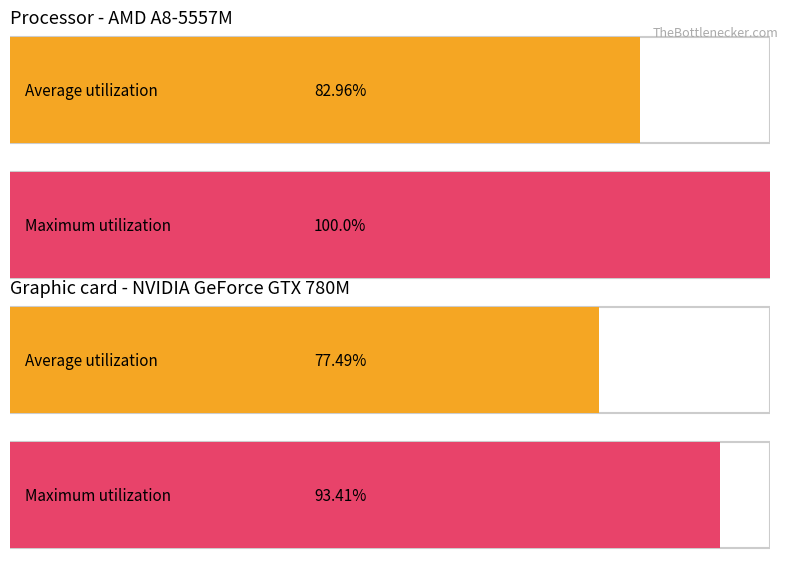

Which series has the largest range (max minus min)?

Maximum utilization